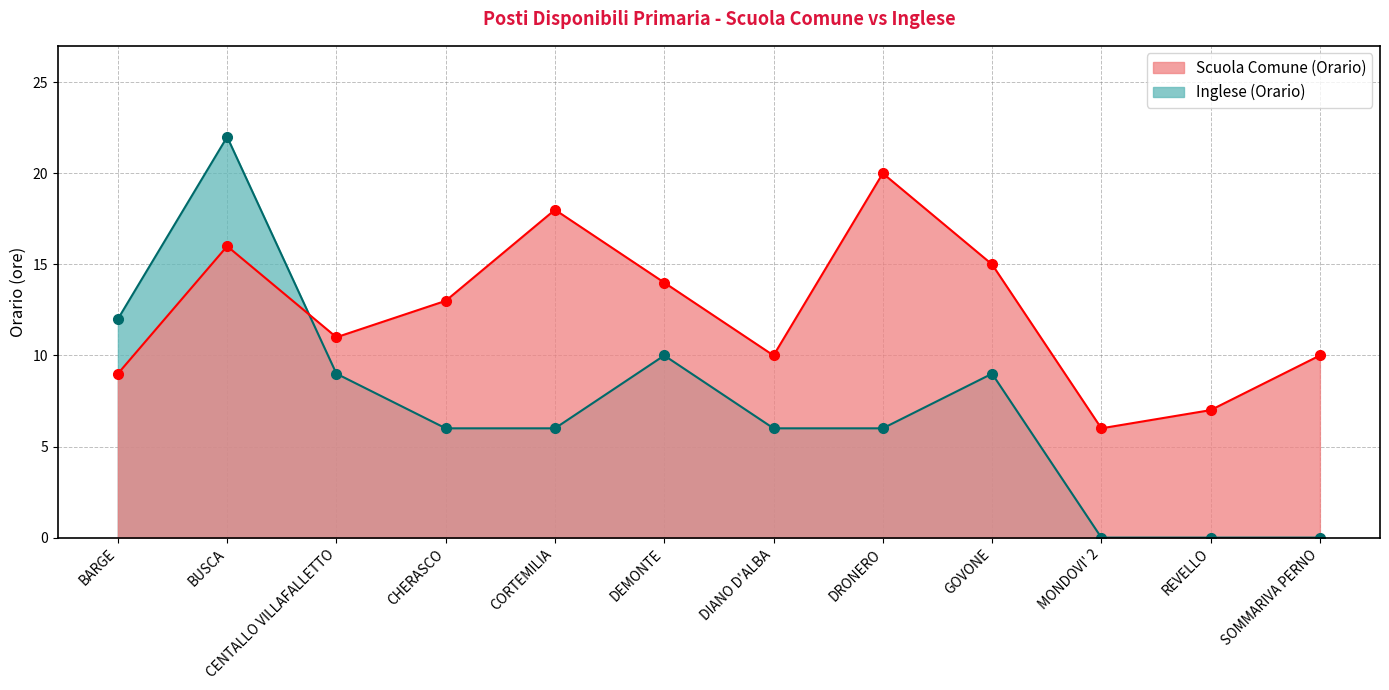

What is the value of the Scuola Comune (Orario) point at the 2nd from the left?

16